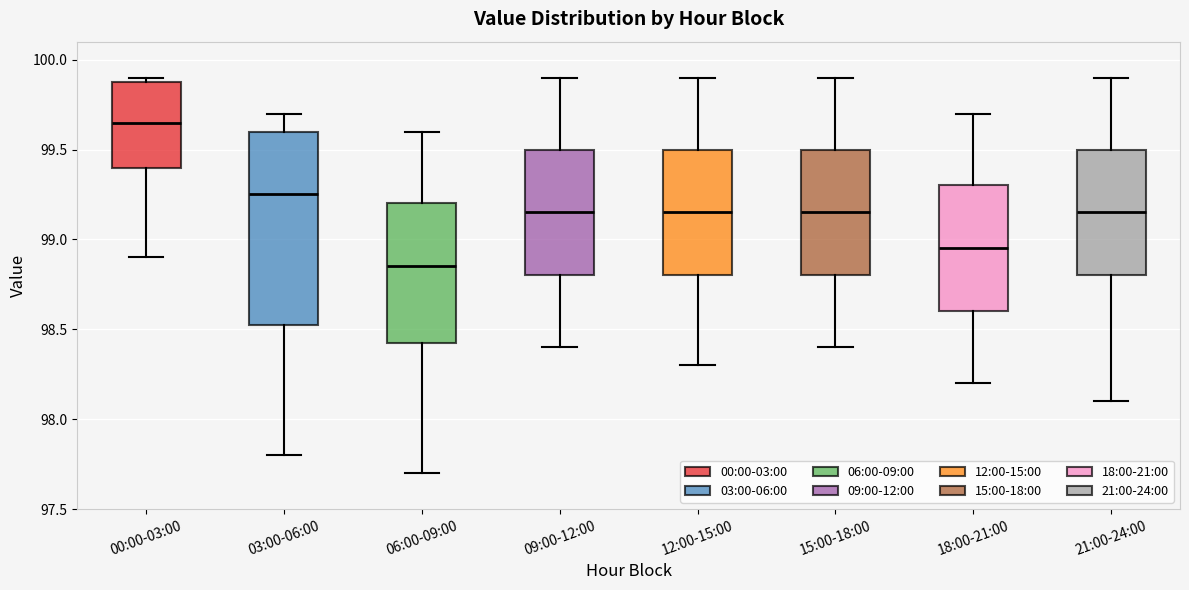

Which box's median line is the lowest?

06:00-09:00